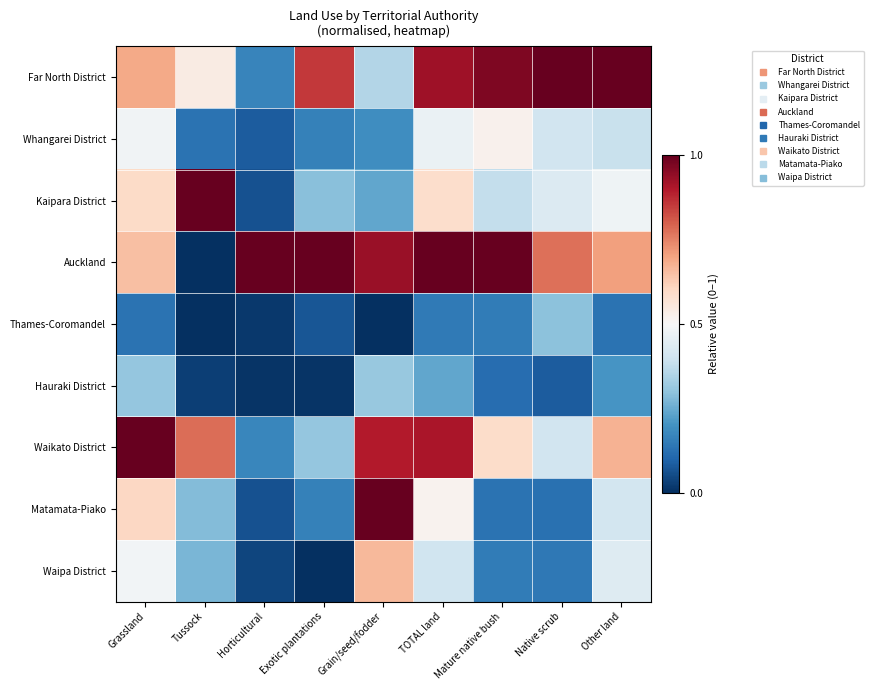

Reading right to left, list all the values displayed in this chart.

Far North District: Other land=1.0	Native scrub=1.0	Mature native bush=1.0	TOTAL land=0.9	Grain/seed/fodder=0.4	Exotic plantations=0.9	Horticultural=0.2	Tussock=0.5	Grassland=0.7
Whangarei District: Other land=0.4	Native scrub=0.4	Mature native bush=0.5	TOTAL land=0.5	Grain/seed/fodder=0.2	Exotic plantations=0.2	Horticultural=0.1	Tussock=0.1	Grassland=0.5
Kaipara District: Other land=0.5	Native scrub=0.4	Mature native bush=0.4	TOTAL land=0.6	Grain/seed/fodder=0.2	Exotic plantations=0.3	Horticultural=0.1	Tussock=1.0	Grassland=0.6
Auckland: Other land=0.7	Native scrub=0.8	Mature native bush=1.0	TOTAL land=1.0	Grain/seed/fodder=0.9	Exotic plantations=1.0	Horticultural=1.0	Tussock=0.0	Grassland=0.7
Thames-Coromandel: Other land=0.1	Native scrub=0.3	Mature native bush=0.1	TOTAL land=0.1	Grain/seed/fodder=0.0	Exotic plantations=0.1	Horticultural=0.0	Tussock=0.0	Grassland=0.1
Hauraki District: Other land=0.2	Native scrub=0.1	Mature native bush=0.1	TOTAL land=0.2	Grain/seed/fodder=0.3	Exotic plantations=0.0	Horticultural=0.0	Tussock=0.0	Grassland=0.3
Waikato District: Other land=0.7	Native scrub=0.4	Mature native bush=0.6	TOTAL land=0.9	Grain/seed/fodder=0.9	Exotic plantations=0.3	Horticultural=0.2	Tussock=0.8	Grassland=1.0
Matamata-Piako: Other land=0.4	Native scrub=0.1	Mature native bush=0.1	TOTAL land=0.5	Grain/seed/fodder=1.0	Exotic plantations=0.2	Horticultural=0.1	Tussock=0.3	Grassland=0.6
Waipa District: Other land=0.4	Native scrub=0.1	Mature native bush=0.1	TOTAL land=0.4	Grain/seed/fodder=0.7	Exotic plantations=0.0	Horticultural=0.0	Tussock=0.3	Grassland=0.5